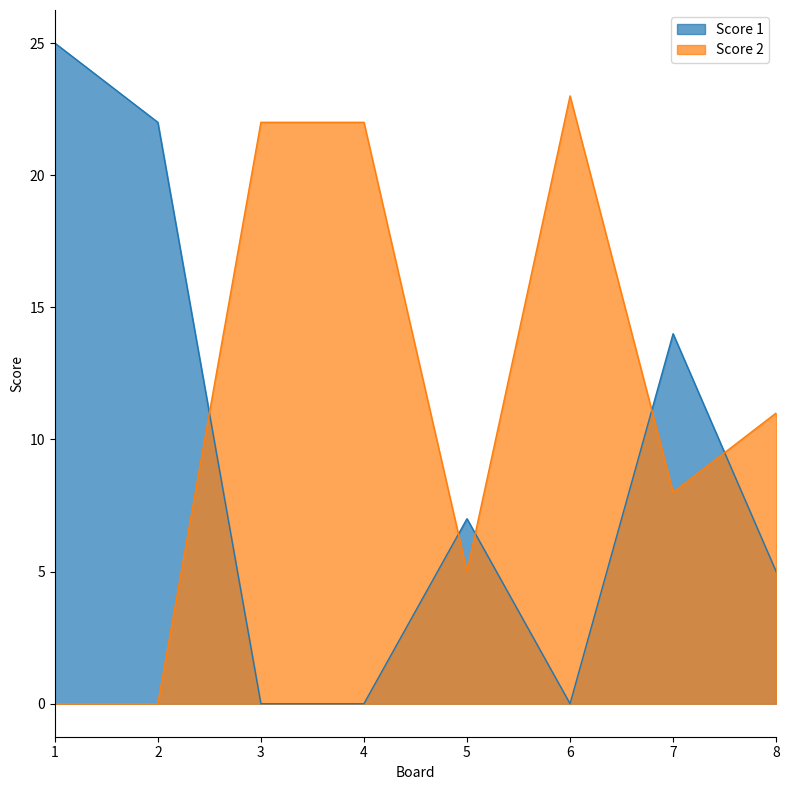

Is it true that Score 2 equals 22 at 4?

True